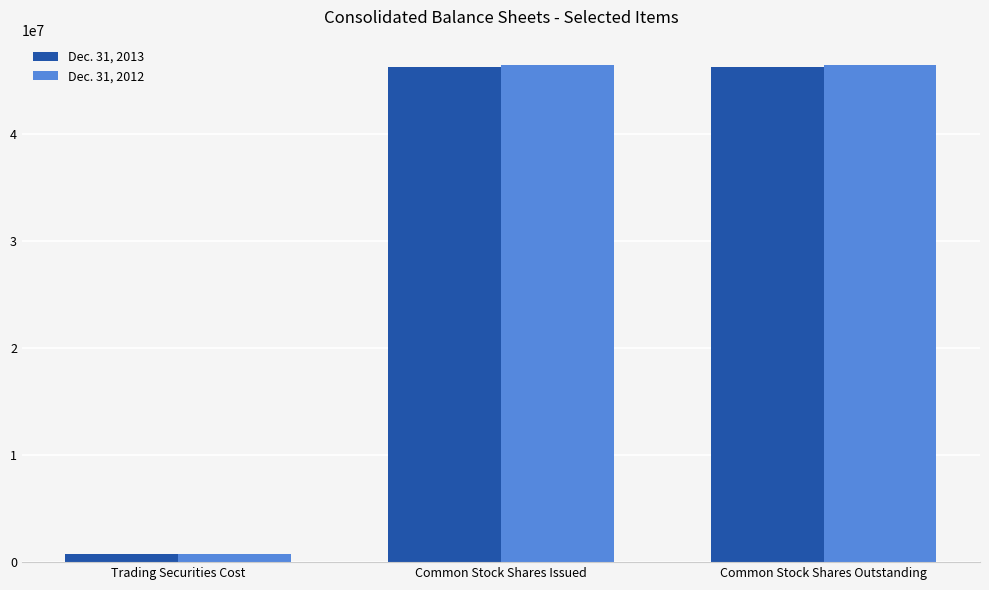

At which label does Dec. 31, 2013 reach its minimum?

Trading Securities Cost